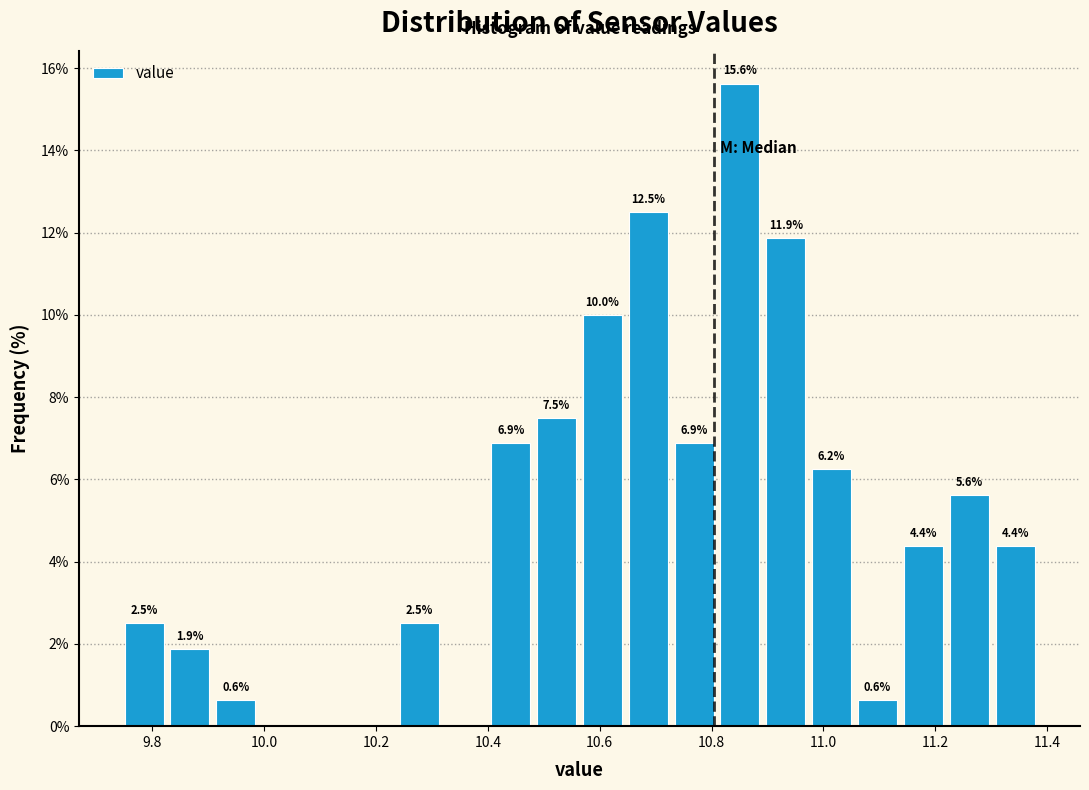

Which range on the x-axis has the tallest bar?

10.816 to 10.898